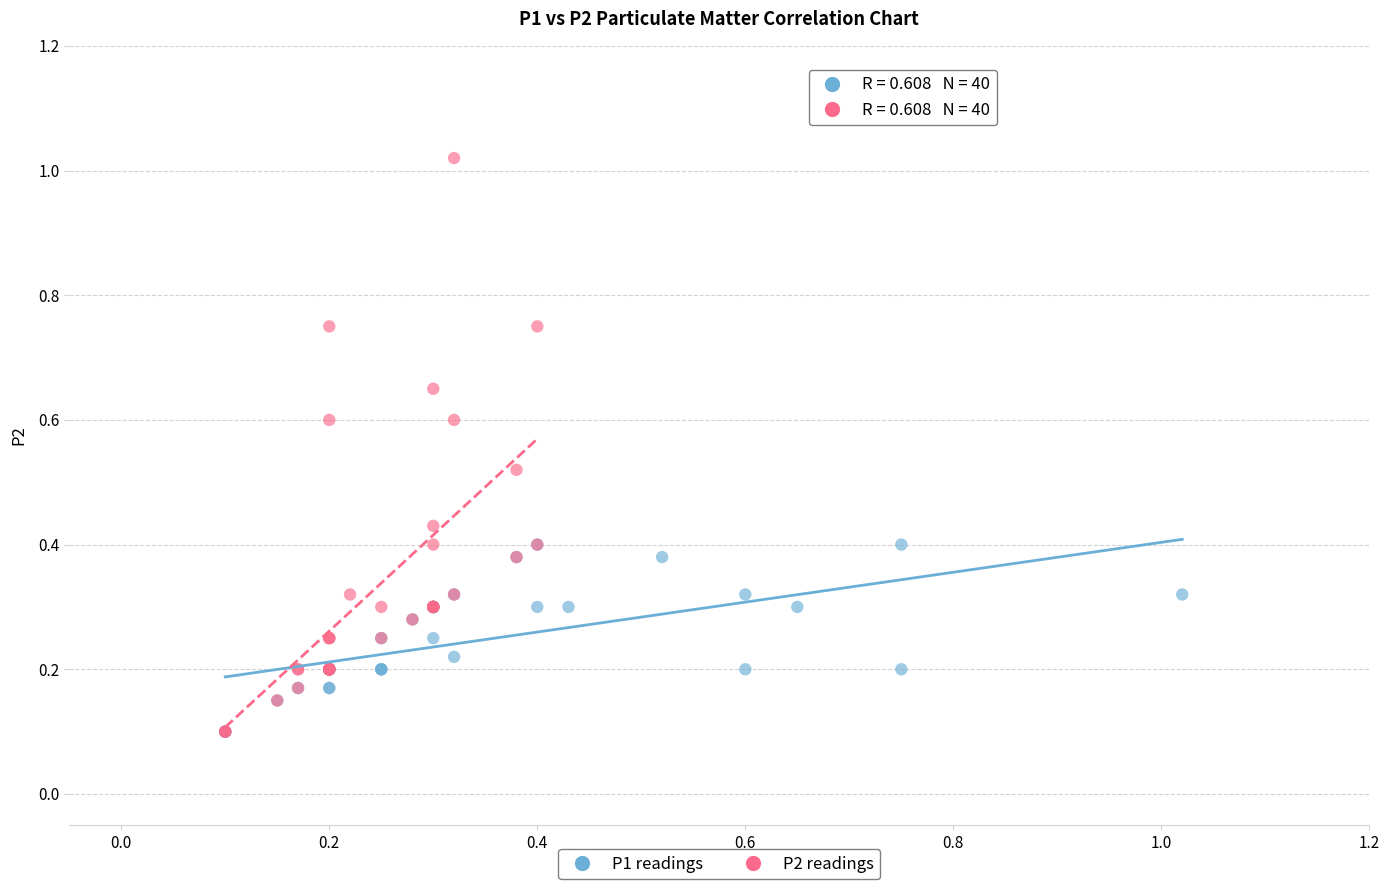

Which series contains the highest Y value?

P2 readings